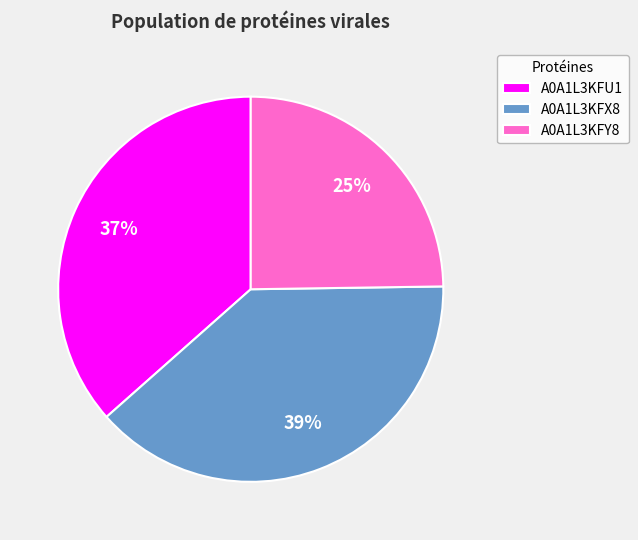

Does A0A1L3KFU1 represent more than half of the total?

No